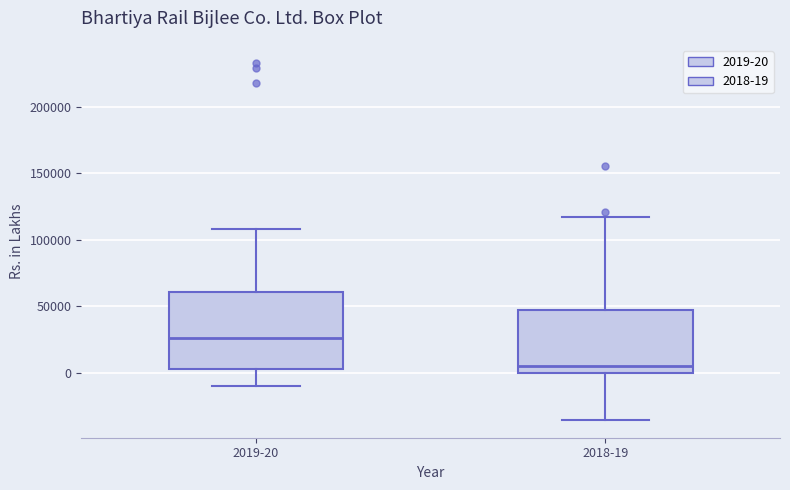

Reading left to right, transcribe this box plot: for each box, give where its median line is, the range the box spans, and where its two whiskers end, as read against the y-axis. The values are not printed on the chart, so give them approximately, as read against the axis.

2019-20: median 25000, box 5000 to 60000, whiskers -10000 to 110000
2018-19: median 5000, box 0 to 45000, whiskers -35000 to 115000